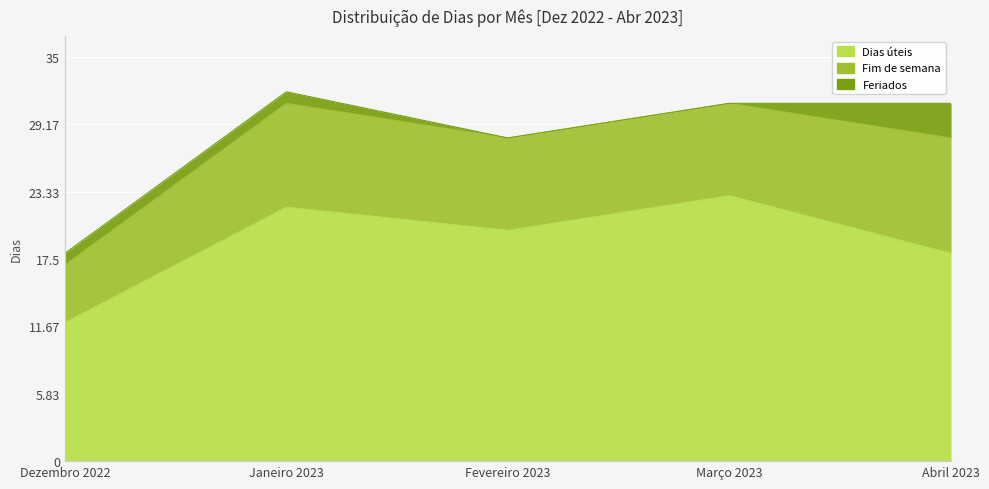

What is the difference between the Feriados values at Fevereiro 2023 and Dezembro 2022?

1